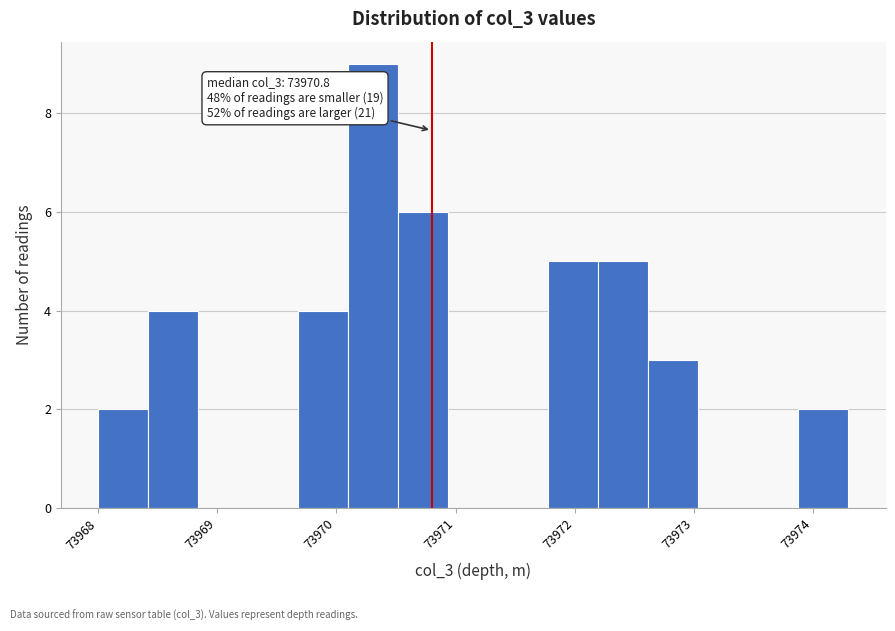

Which range on the x-axis has the tallest bar?

73970.10 to 73970.52